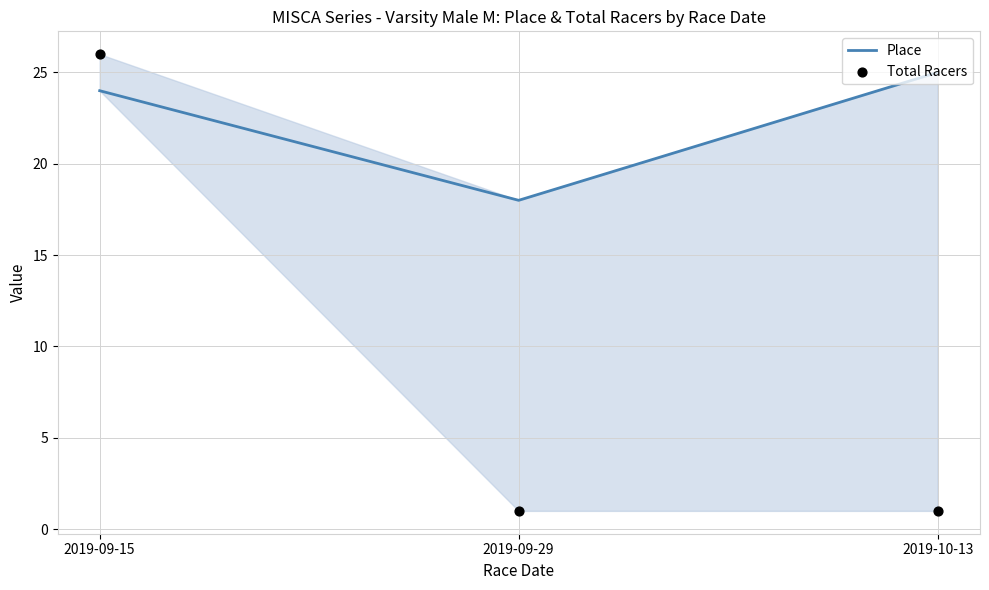

Which series has the largest total across all categories?

Place